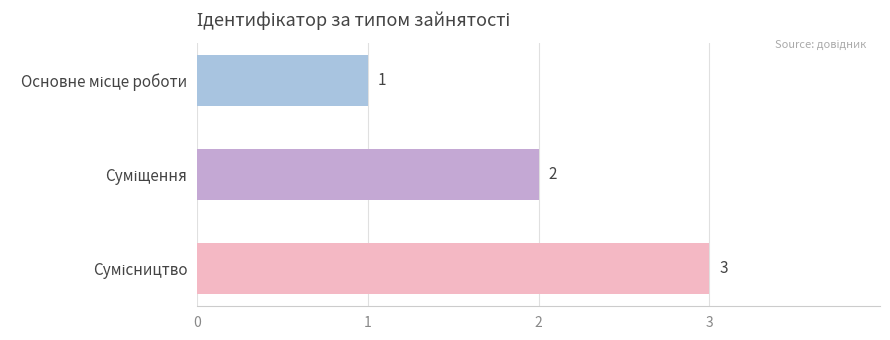

How many values are between 1 and 3?

3